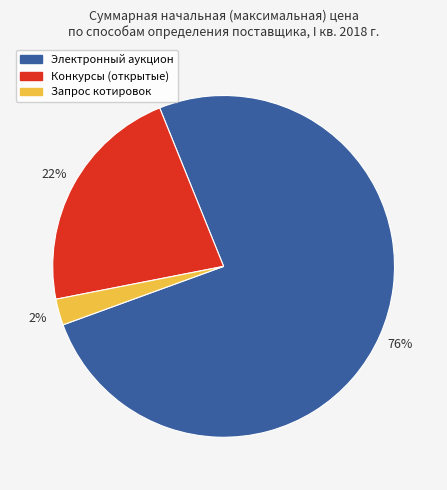

How many slices are in this pie chart?

3